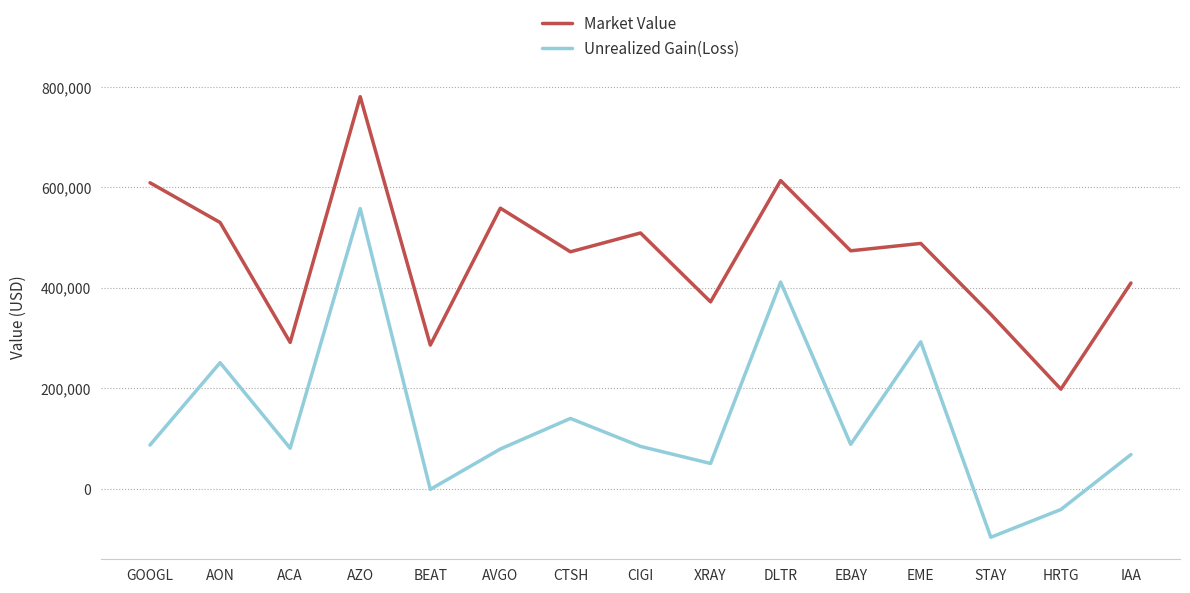

True or false: Market Value and Unrealized Gain(Loss) intersect in this chart.

False